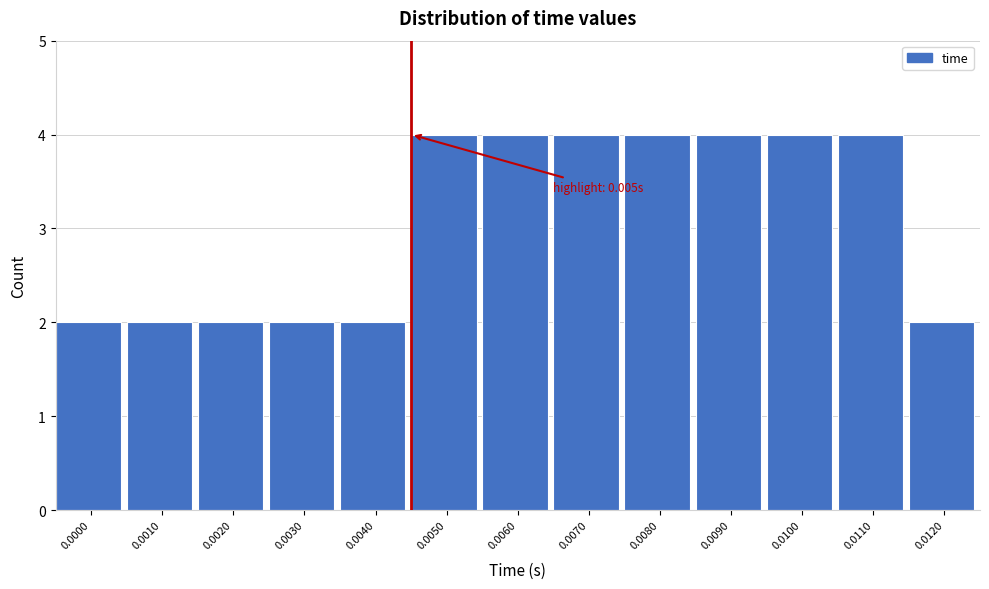

Reading left to right, transcribe all the data shown in this chart.

2	2	2	2	2	4	4	4	4	4	4	4	2